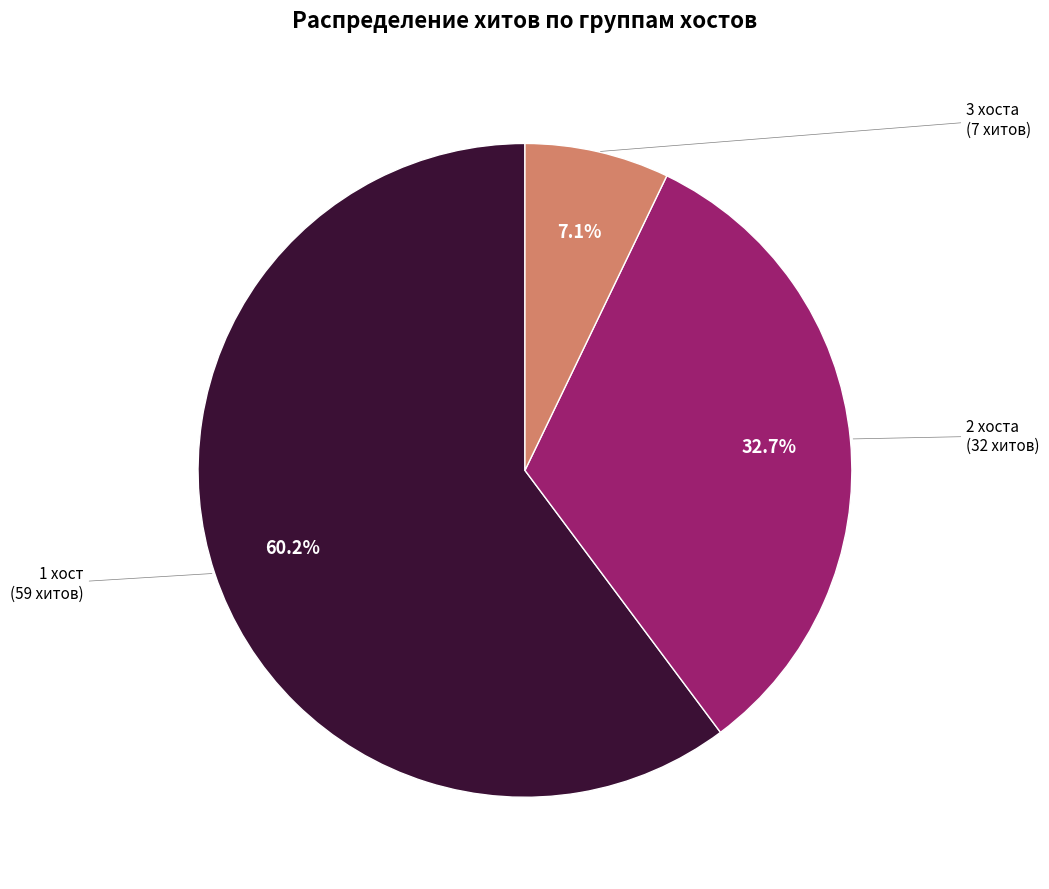

Does any single category account for the majority?

Yes